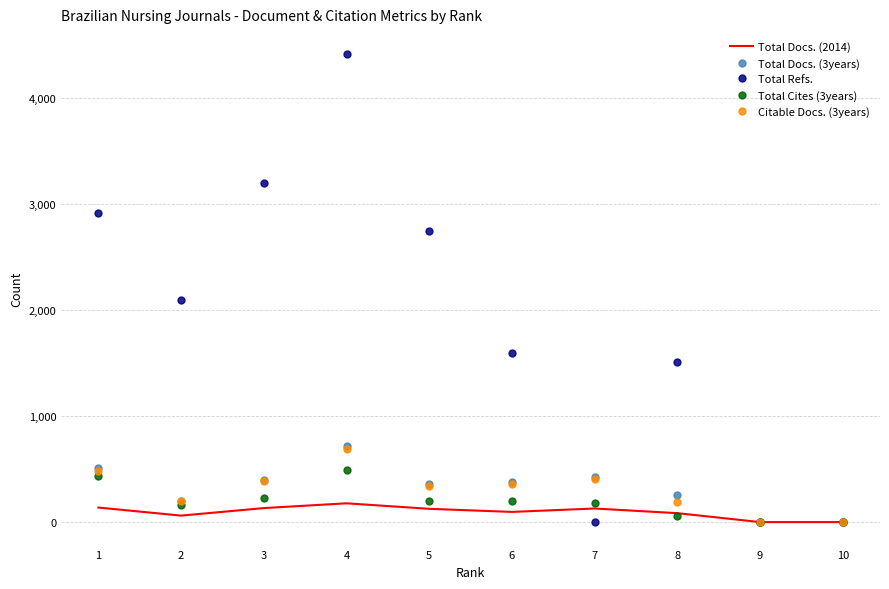

How many series are shown in this chart?

5